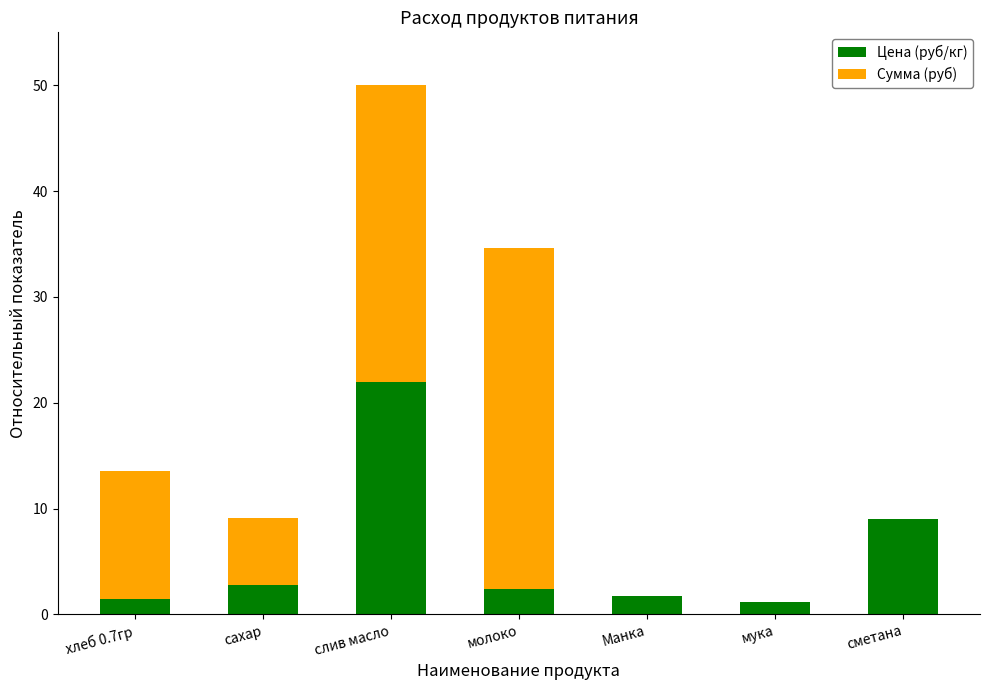

What is the maximum value for Цена (руб/кг)?

22.0